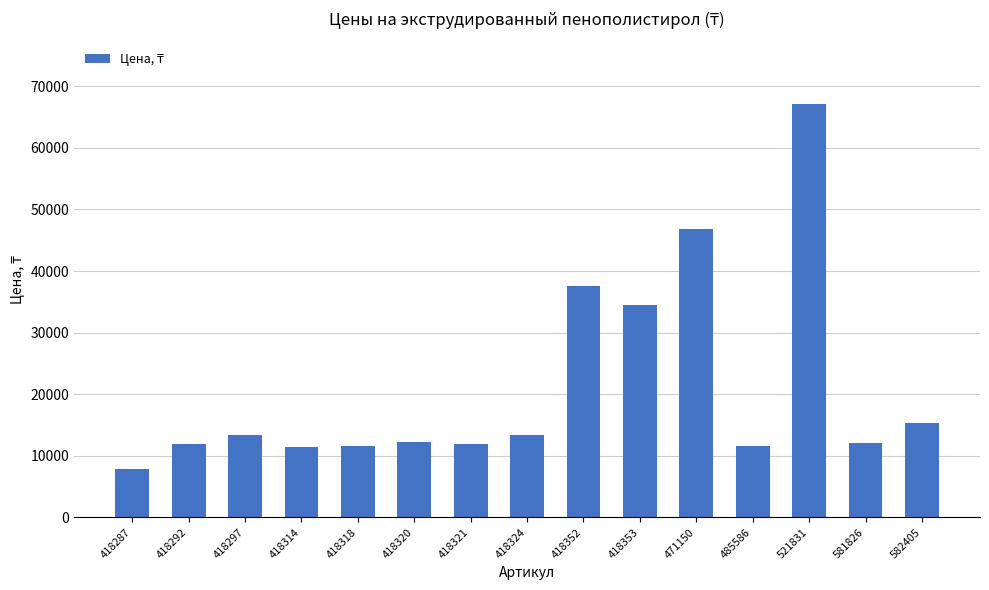

True or false: the data shows 12131.1 at 581826.

True